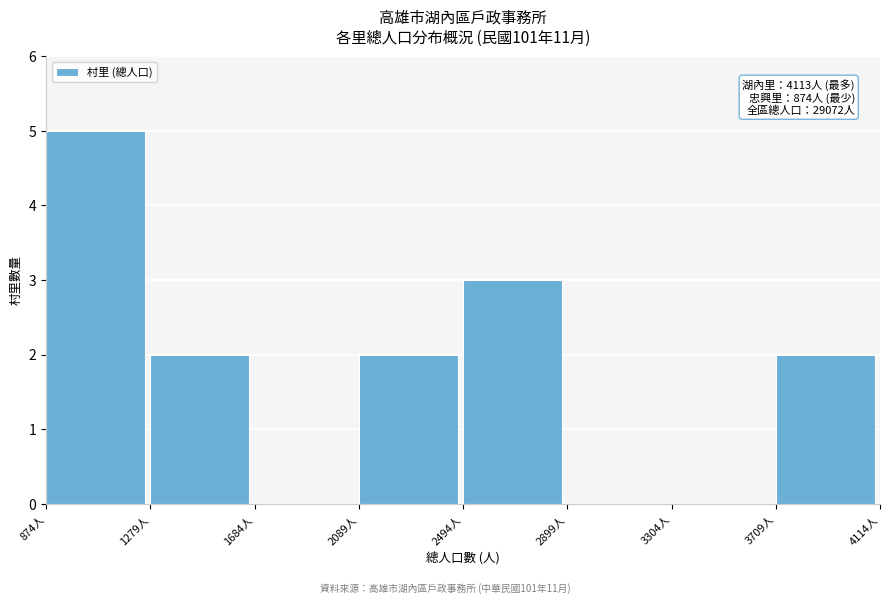

Over which range of the x-axis is the bar tallest?

850 to 1300